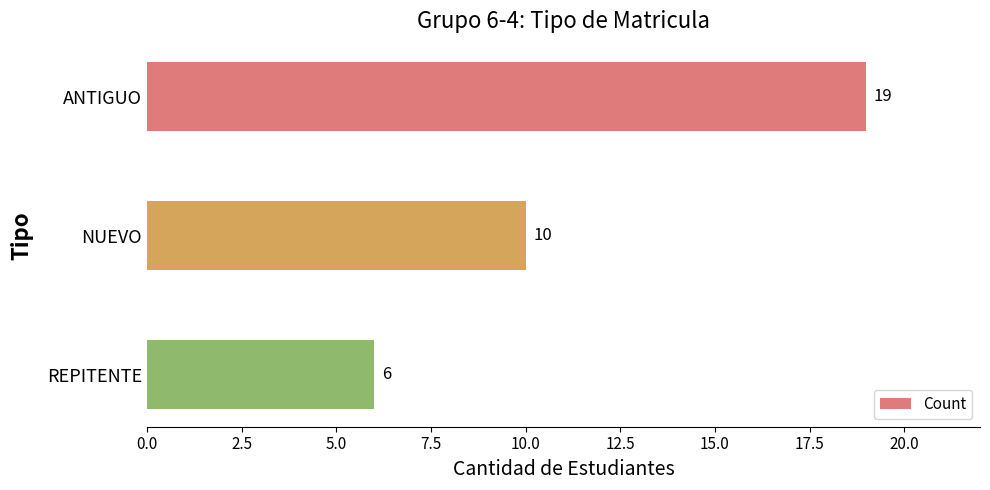

How many bars are there in total?

3